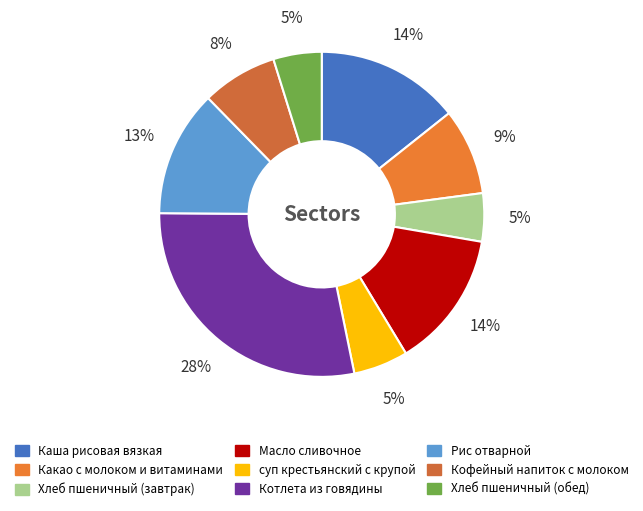

Is it true that Хлеб пшеничный (обед) is 5% of the pie?

True